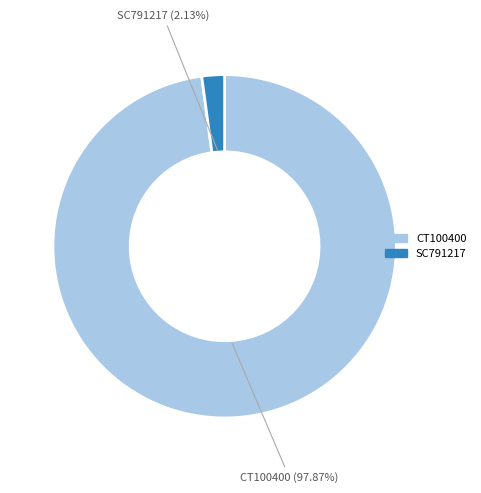

Which has a higher value, SC791217 or CT100400?

CT100400